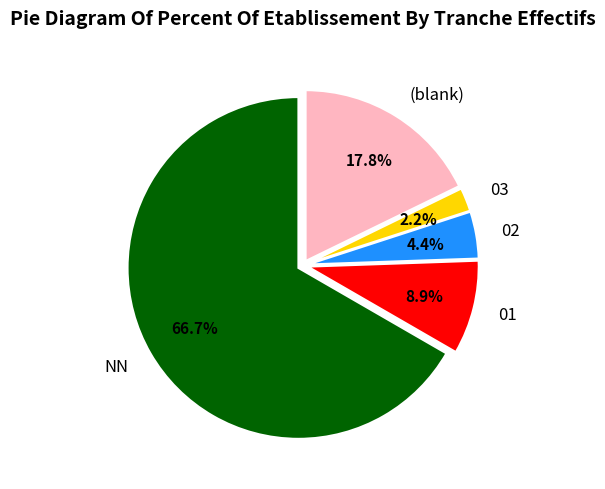

Is the sum of 02 and NN greater than half?

Yes